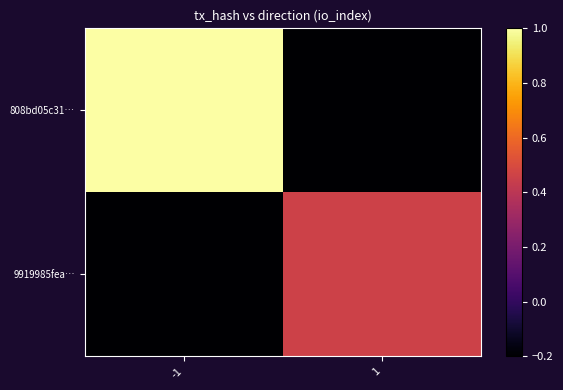

Reading right to left, list all the values displayed in this chart.

808bd05c31…: 1=-0.2	-1=1.0
9919985fea…: 1=0.5	-1=-0.2